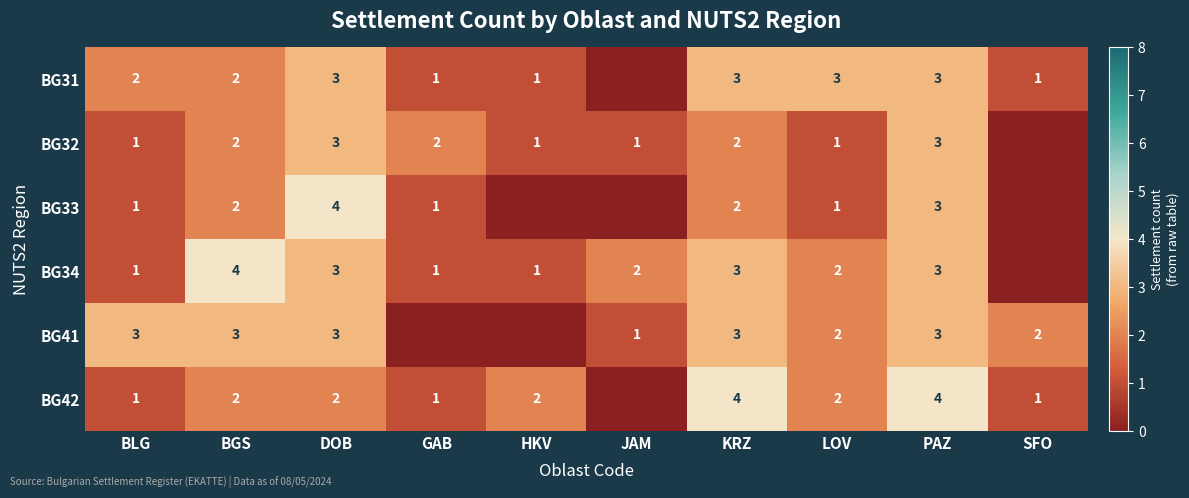

What is the highest value of the row_0 series?

3